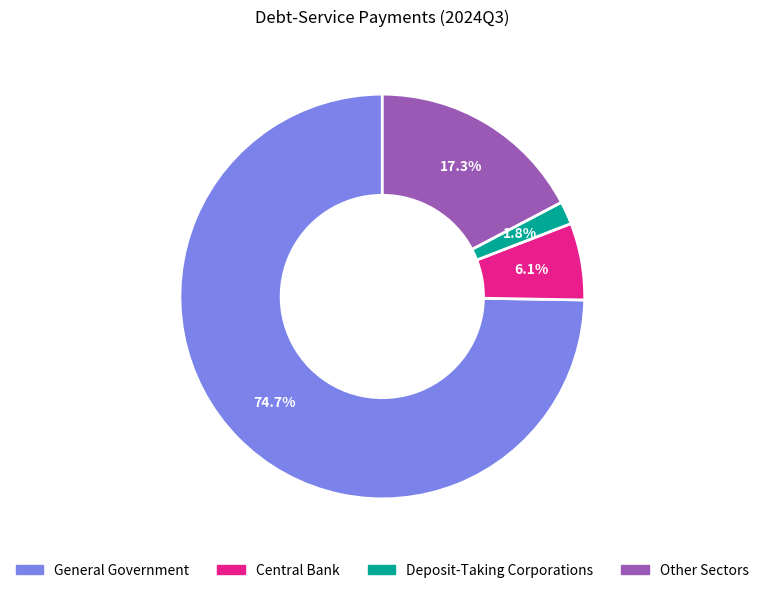

Is there a majority slice in this chart?

Yes